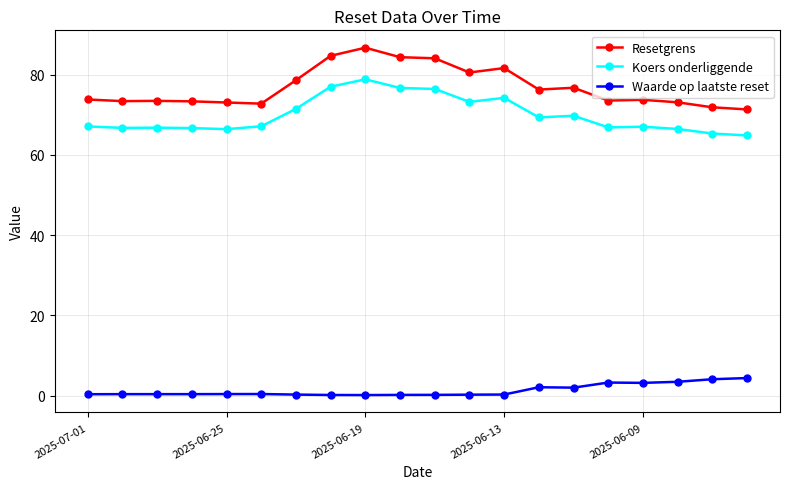

Which series has the largest range (max minus min)?

Resetgrens